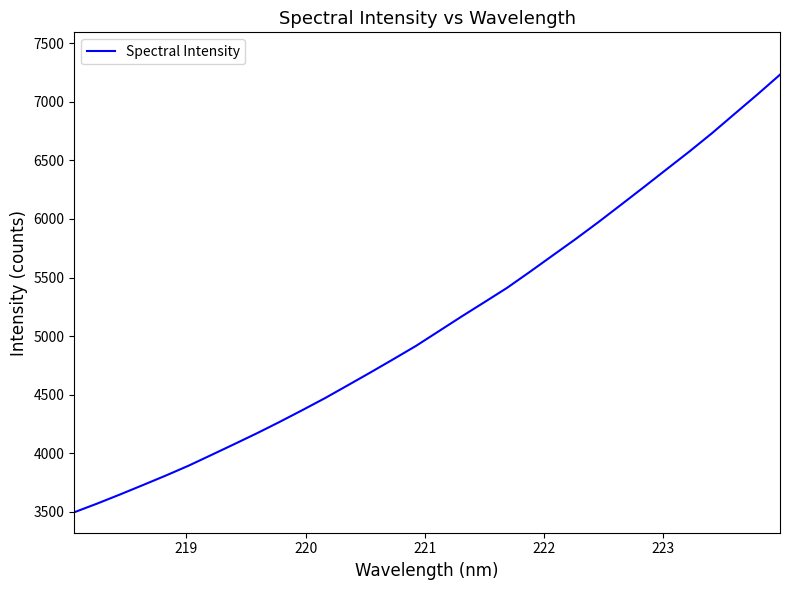

What is the greatest value displayed?

7232.2